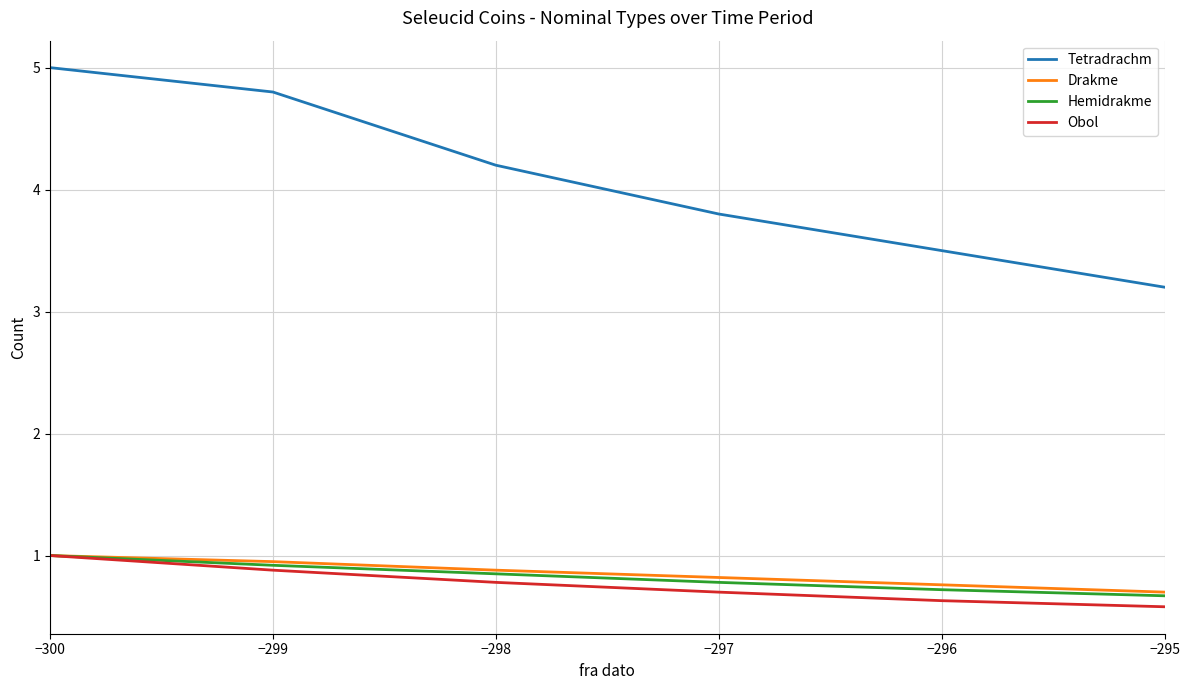

What is the minimum value shown in the chart?

0.6